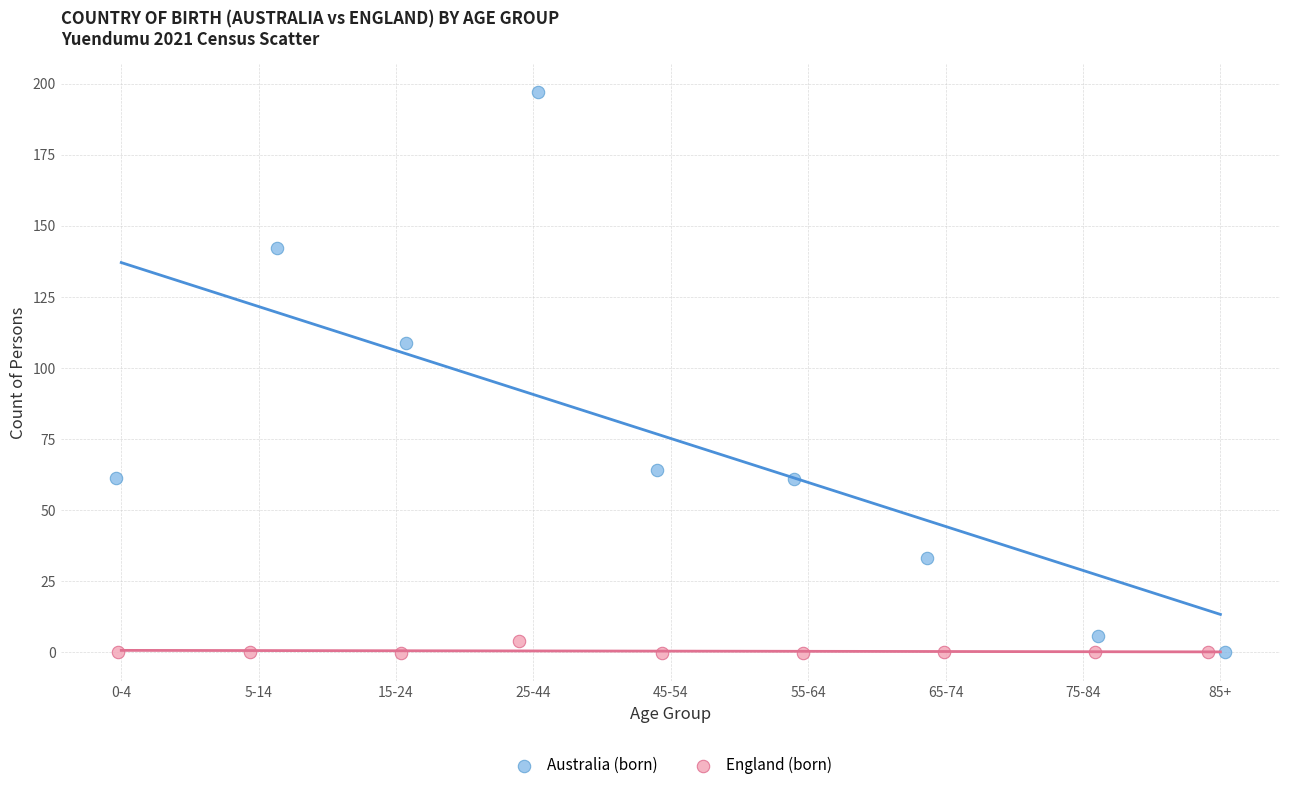

Which series has the largest Y range (max minus min)?

Australia (born)